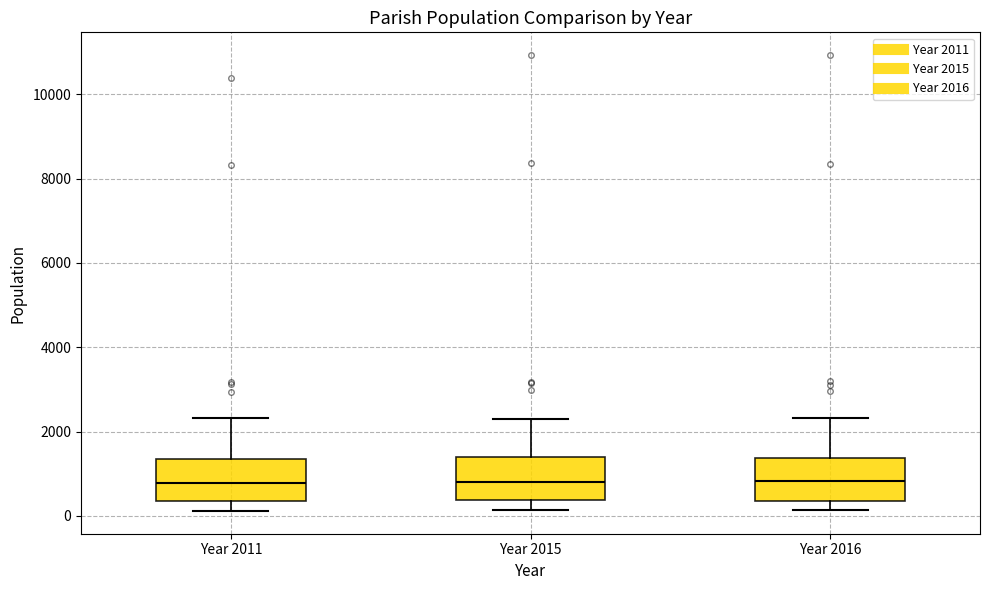

Reading left to right, read every box against the y-axis: the position of its median line, the range the box covers, and the ends of its whiskers. The values are not printed on the chart, so give them approximately, as read against the axis.

Year 2011: median 800, box 400 to 1400, whiskers 200 to 2400
Year 2015: median 800, box 400 to 1400, whiskers 200 to 2400
Year 2016: median 800, box 400 to 1400, whiskers 200 to 2400